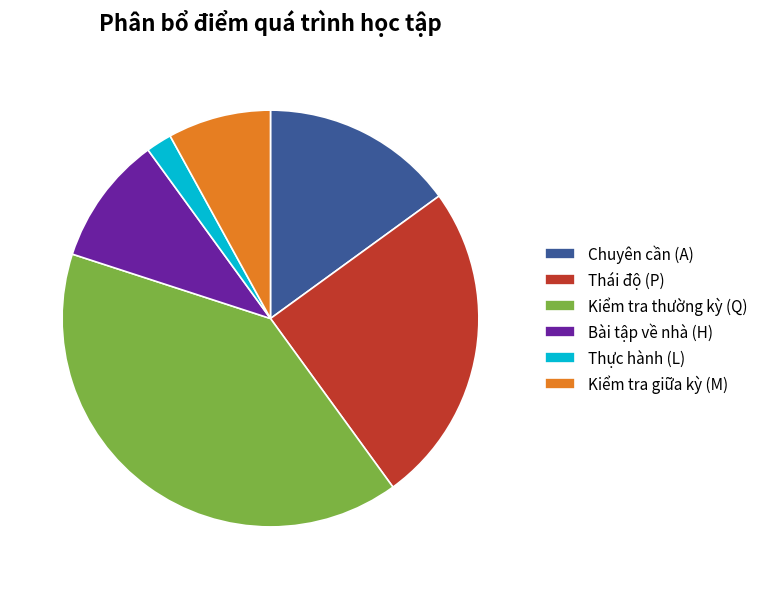

What is the ratio of the value at Thái độ (P) to the value at Chuyên cần (A)?

1.7